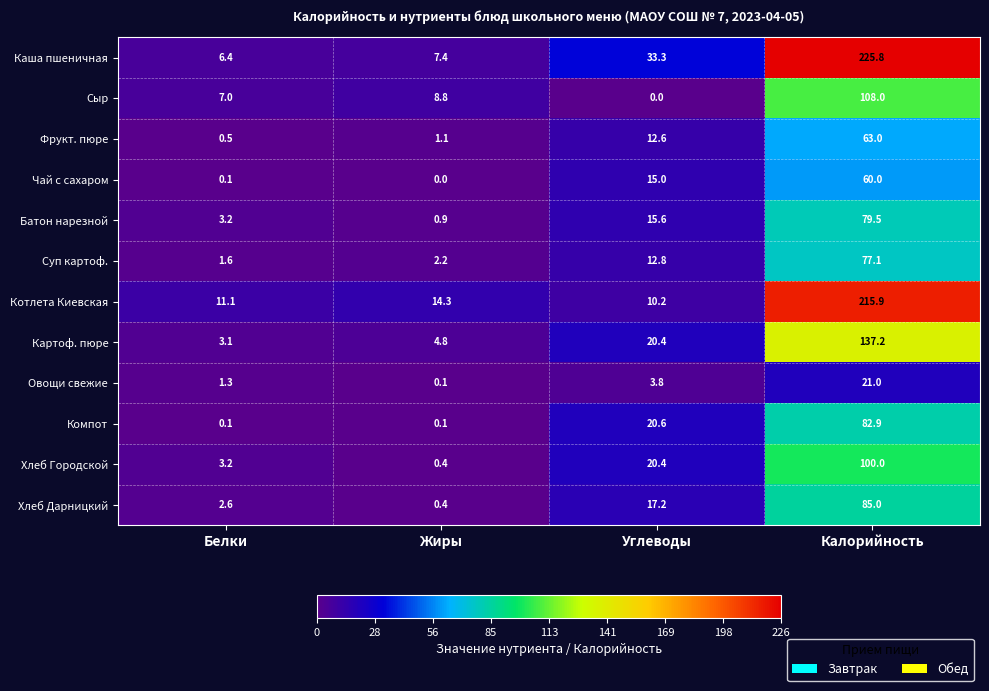

What is the sum of the Суп картоф. values at Углеводы and Калорийность?

89.9